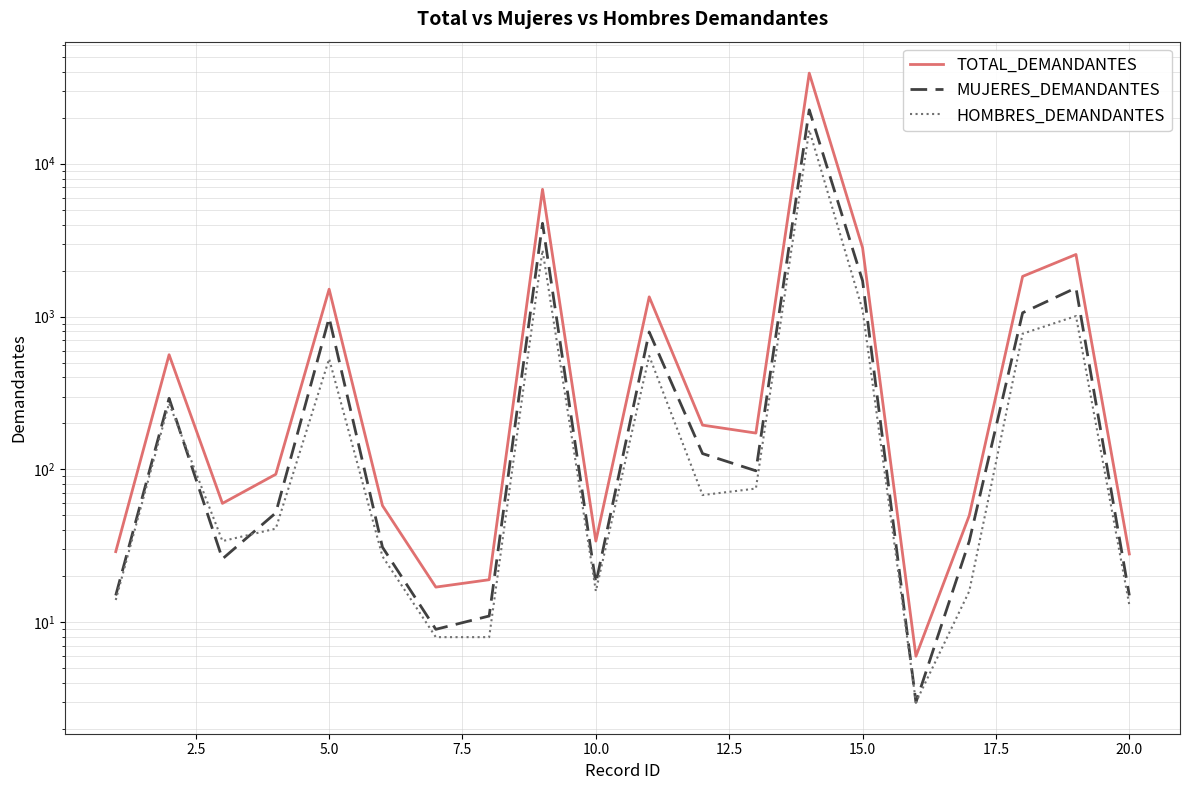

In MUJERES_DEMANDANTES, how many points are higher than both neighbors (excluding endpoints)?

6